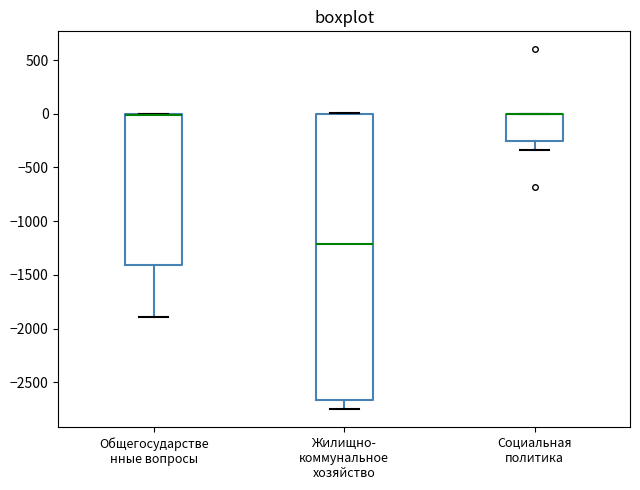

Which box is the tallest, from its lower edge to its upper edge?

Жилищно- коммунальное хозяйство